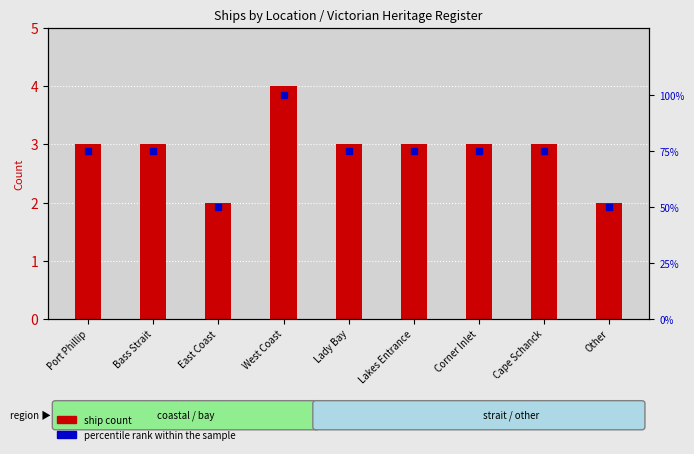

Which series has the largest total across all categories?

percentile rank within the sample